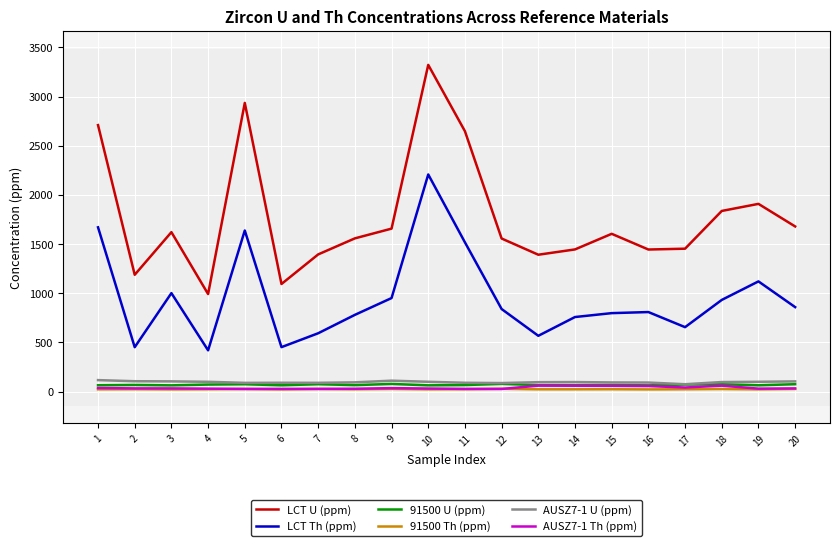

Which series changed the most between 5 and 18?

LCT U (ppm)